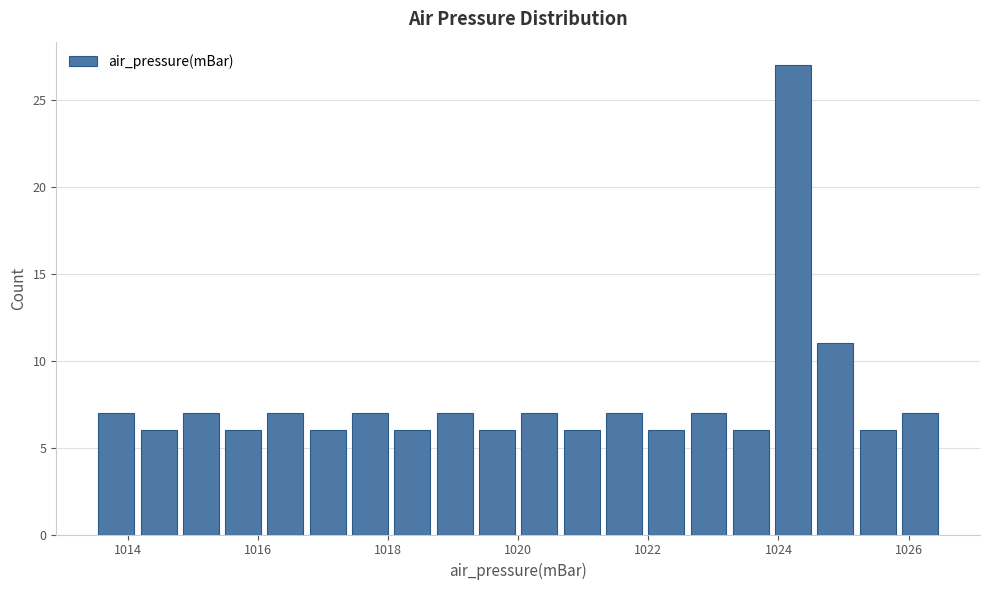

Read against the x-axis, roughly where is the centre of the tallest bar?

1024.2